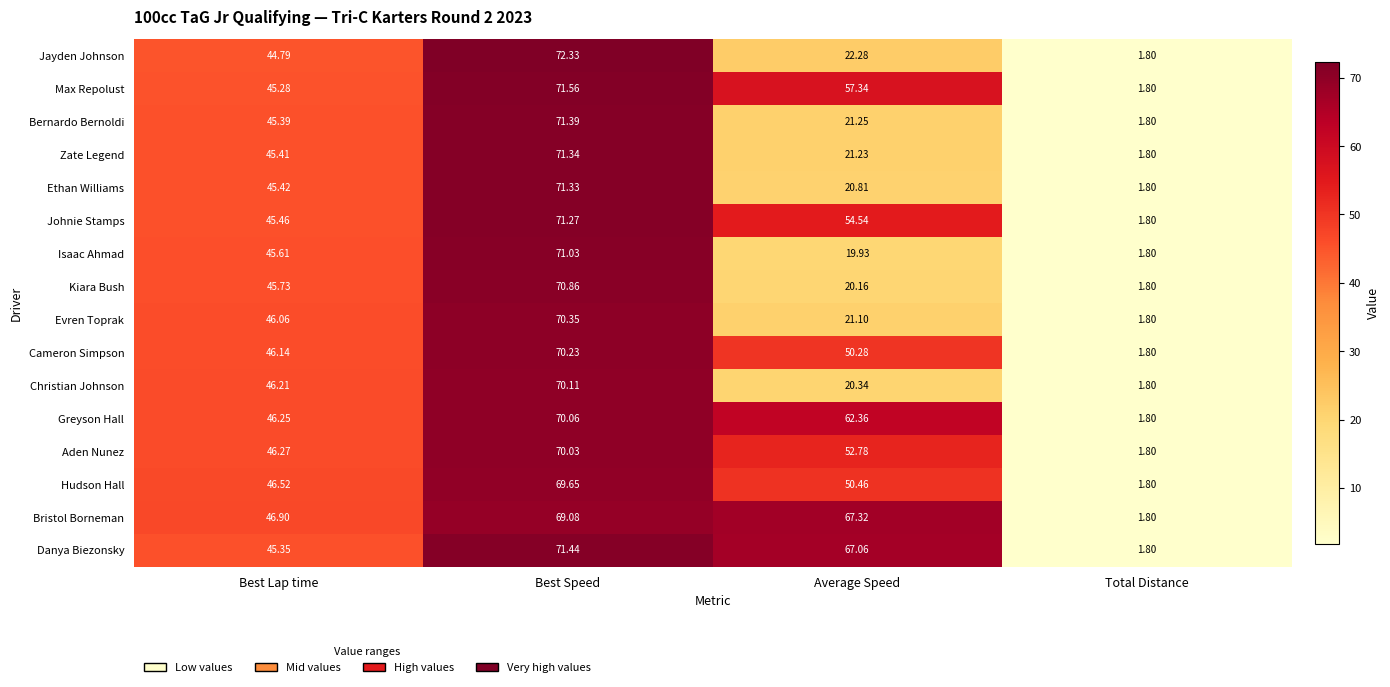

What is the total value across all series at Best Lap time?

732.8